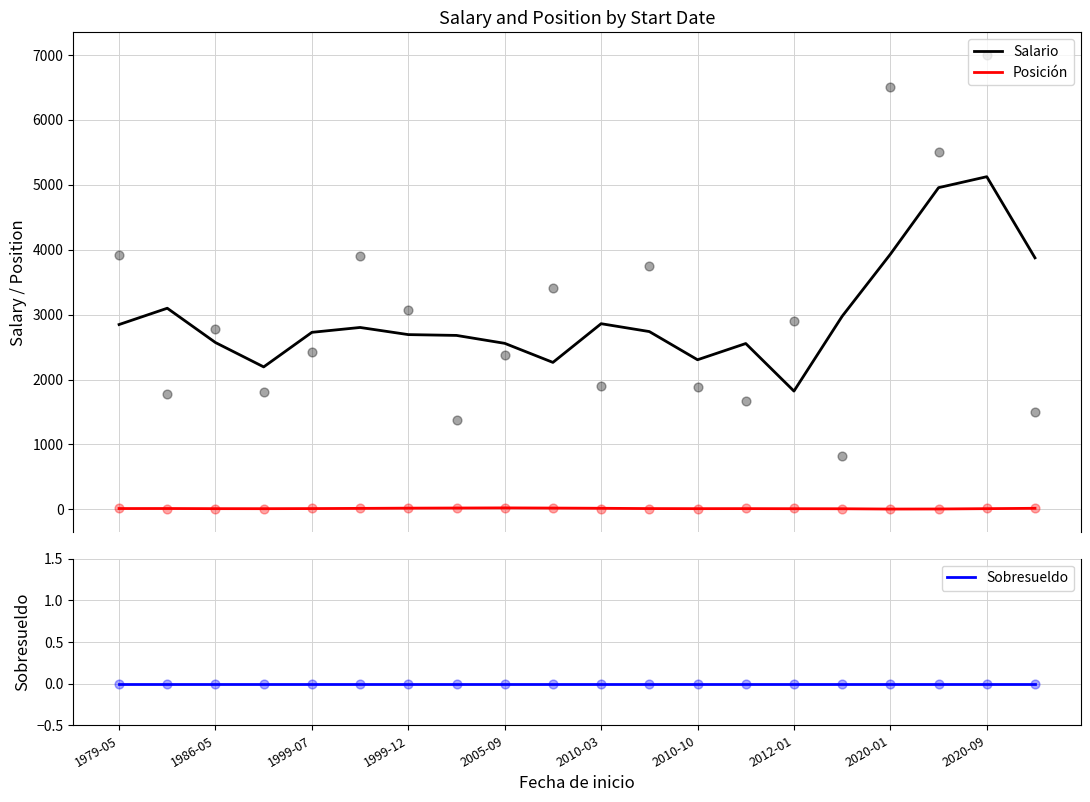

Which series contains the highest Y value?

Salario